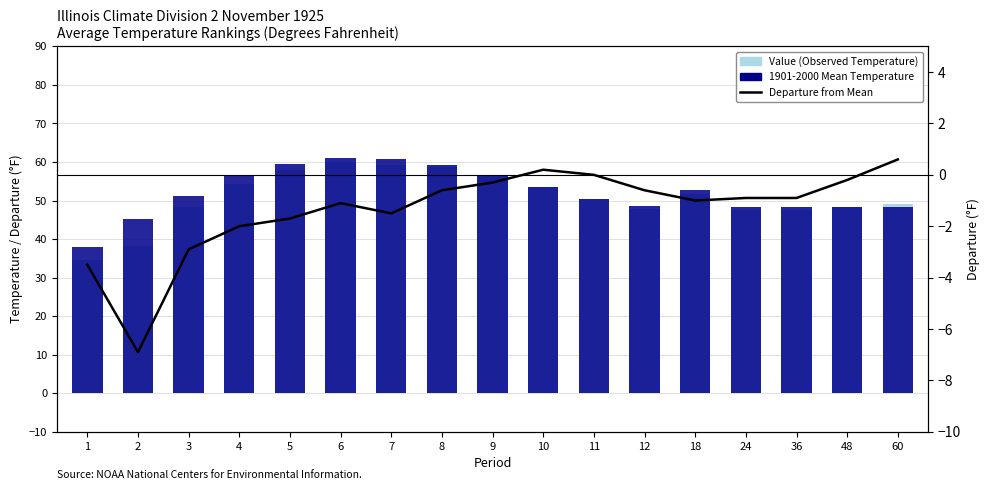

Reading right to left, what are all the values shown in this chart?

Value: 60=49.0	48=48.2	36=47.5	24=47.5	18=51.7	12=47.9	11=50.5	10=53.6	9=56.3	8=58.6	7=59.3	6=60.0	5=57.9	4=54.3	3=48.4	2=38.2	1=34.5
1901-2000 Mean: 60=48.4	48=48.4	36=48.4	24=48.4	18=52.7	12=48.5	11=50.5	10=53.4	9=56.6	8=59.2	7=60.8	6=61.1	5=59.6	4=56.3	3=51.3	2=45.1	1=38.0
Departure: 60=0.6	48=-0.2	36=-0.9	24=-0.9	18=-1.0	12=-0.6	11=0.0	10=0.2	9=-0.3	8=-0.6	7=-1.5	6=-1.1	5=-1.7	4=-2.0	3=-2.9	2=-6.9	1=-3.5